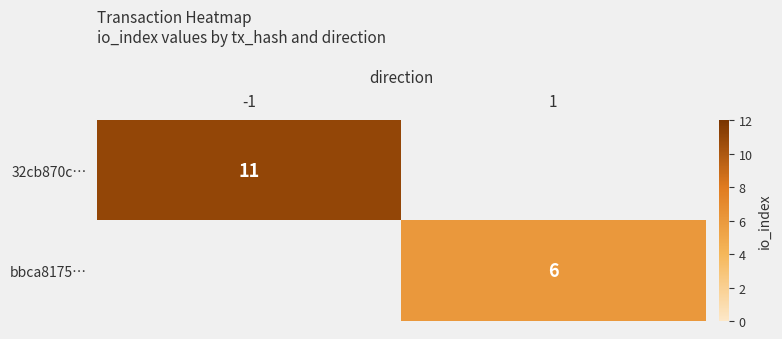

Count the number of categories in the chart.

2